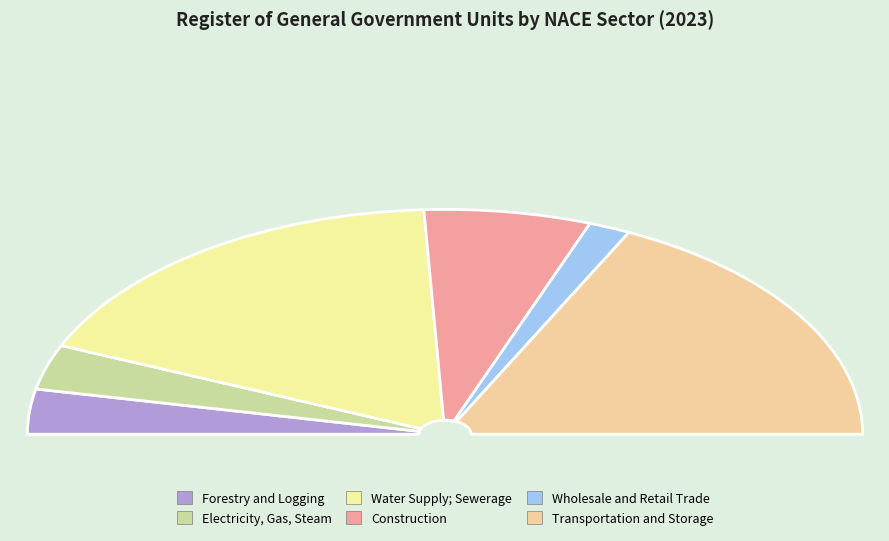

Rank the categories by value from lowest to highest.

Wholesale and Retail Trade, Forestry and Logging, Electricity, Gas, Steam, Construction, Water Supply; Sewerage, Transportation and Storage